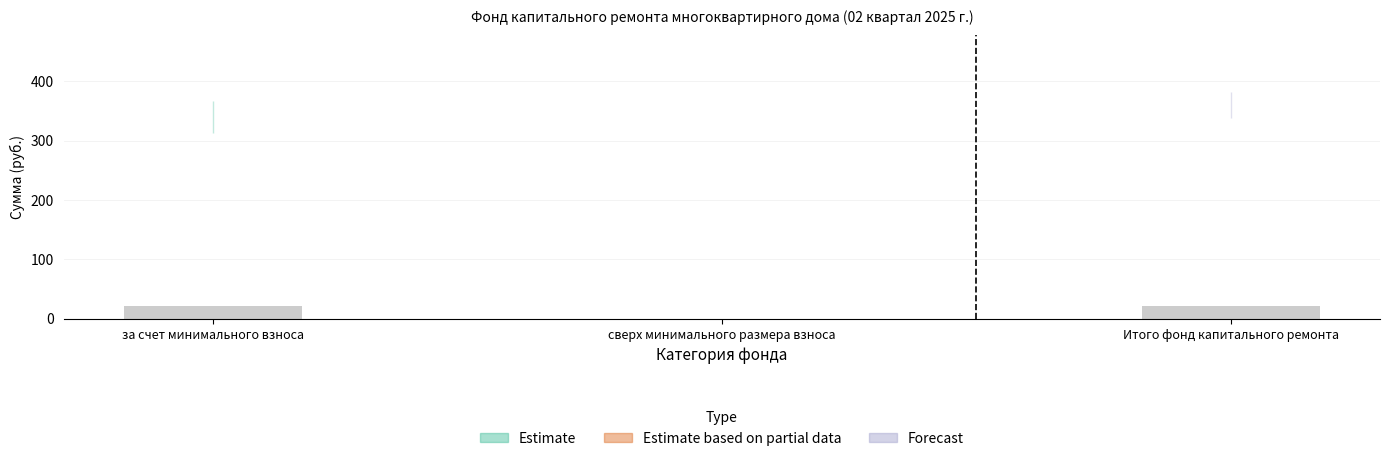

What is the approximate value at за счет минимального взноса?

21.1